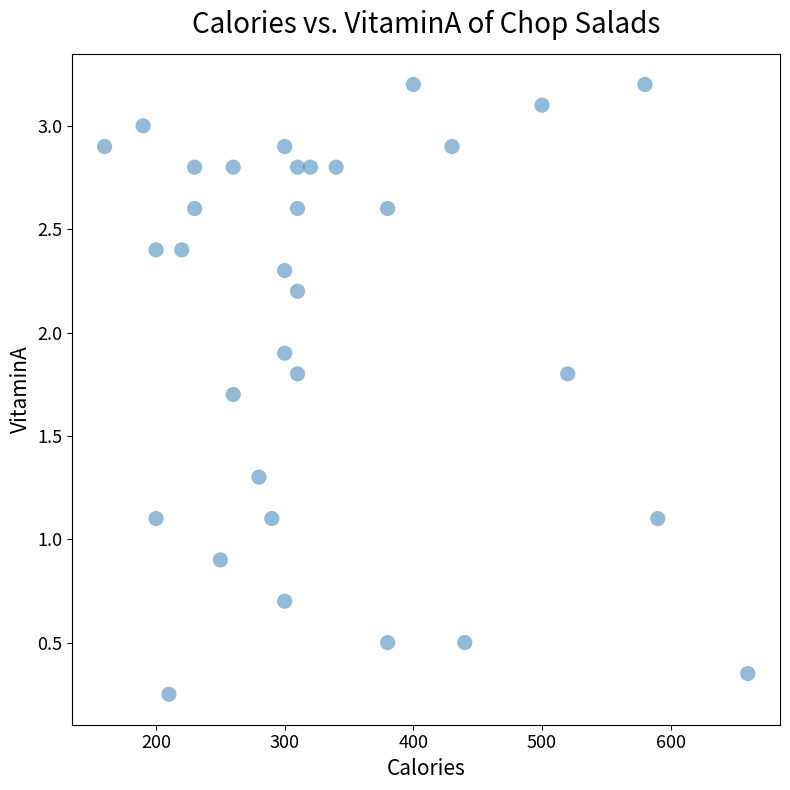

What is the range of X values (max minus min)?

500.0